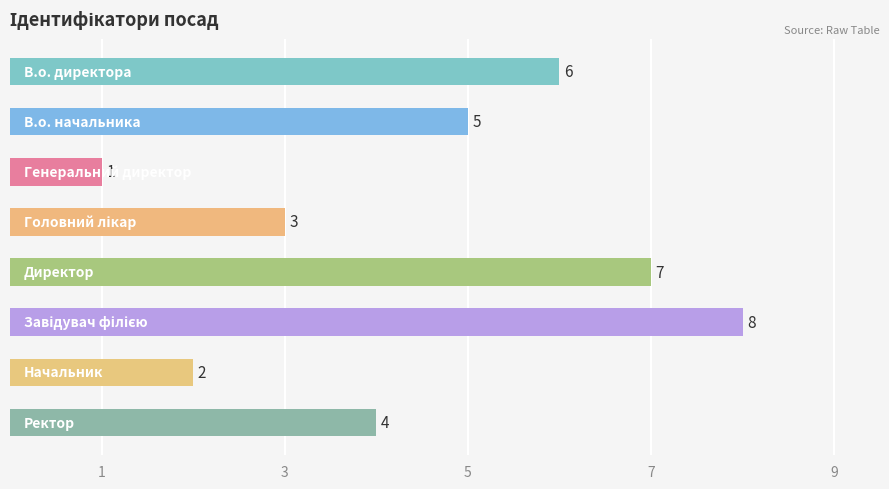

How many values are below 5?

4